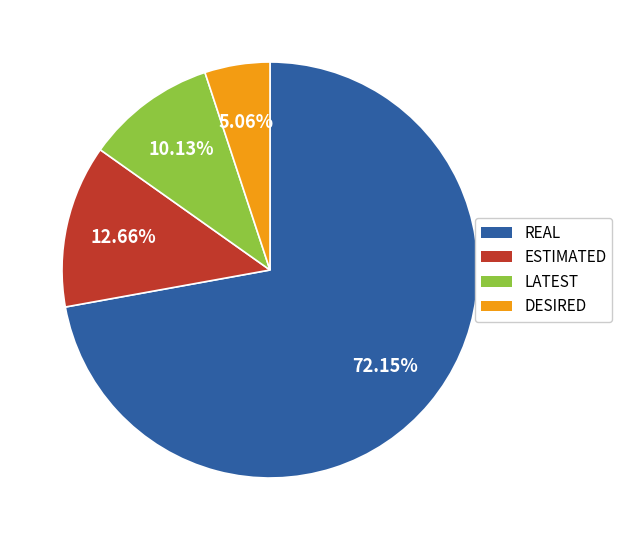

To the nearest percent, what is the difference between the largest and smallest slice percentages?

67%